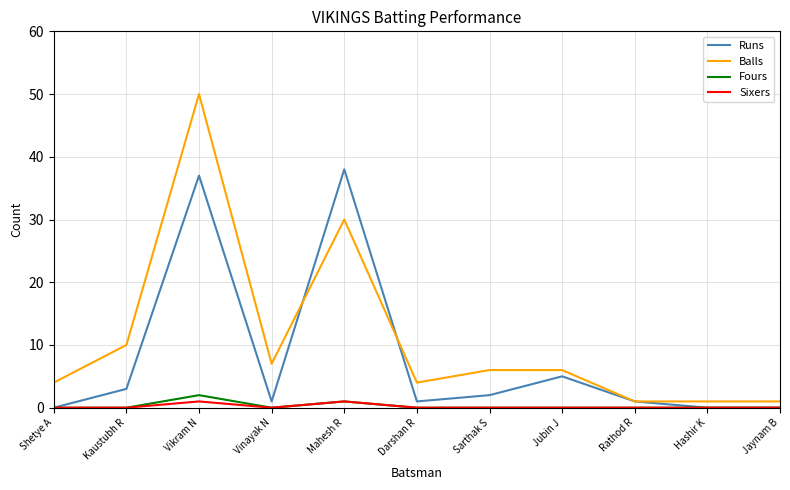

Reading right to left, what are all the values shown in this chart?

Runs: Jaynam B=0	Hashir K=0	Rathod R=1	Jubin J=5	Sarthak S=2	Darshan R=1	Mahesh R=38	Vinayak N=1	Vikram N=37	Kaustubh R=3	Shetye A=0
Balls: Jaynam B=1	Hashir K=1	Rathod R=1	Jubin J=6	Sarthak S=6	Darshan R=4	Mahesh R=30	Vinayak N=7	Vikram N=50	Kaustubh R=10	Shetye A=4
Fours: Jaynam B=0	Hashir K=0	Rathod R=0	Jubin J=0	Sarthak S=0	Darshan R=0	Mahesh R=1	Vinayak N=0	Vikram N=2	Kaustubh R=0	Shetye A=0
Sixers: Jaynam B=0	Hashir K=0	Rathod R=0	Jubin J=0	Sarthak S=0	Darshan R=0	Mahesh R=1	Vinayak N=0	Vikram N=1	Kaustubh R=0	Shetye A=0